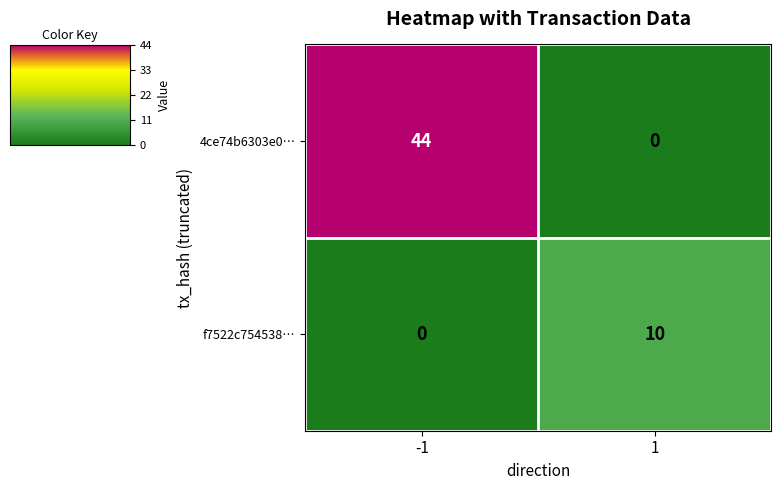

What is the spread (max minus min) of values at -1?

44